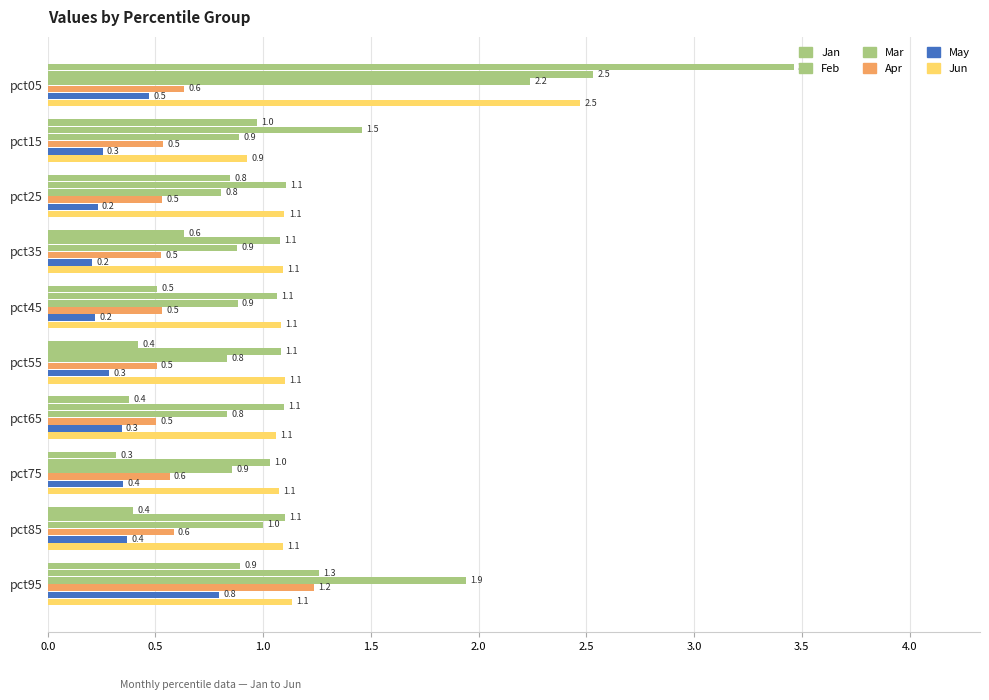

Reading right to left, list all the values displayed in this chart.

Jan: 0.9	0.4	0.3	0.4	0.4	0.5	0.6	0.8	1.0	3.5
Feb: 1.3	1.1	1.0	1.1	1.1	1.1	1.1	1.1	1.5	2.5
Mar: 1.9	1.0	0.9	0.8	0.8	0.9	0.9	0.8	0.9	2.2
Apr: 1.2	0.6	0.6	0.5	0.5	0.5	0.5	0.5	0.5	0.6
May: 0.8	0.4	0.4	0.3	0.3	0.2	0.2	0.2	0.3	0.5
Jun: 1.1	1.1	1.1	1.1	1.1	1.1	1.1	1.1	0.9	2.5